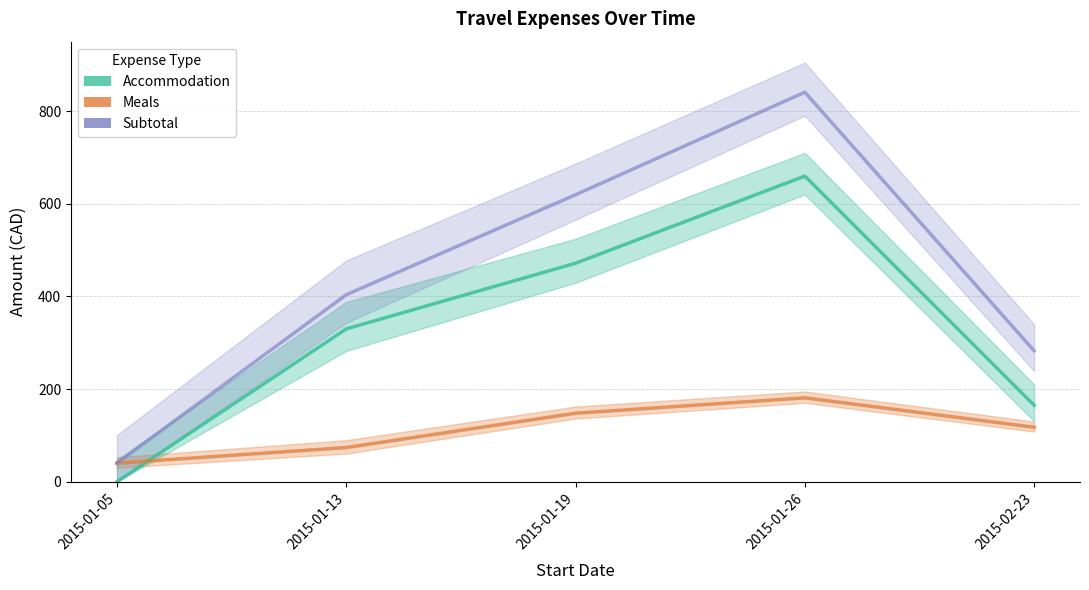

Reading left to right, transcribe all the data shown in this chart.

Accommodation: 2015-01-05=0.0	2015-01-13=329.9	2015-01-19=471.7	2015-01-26=659.9	2015-02-23=165.0
Meals: 2015-01-05=40.1	2015-01-13=73.8	2015-01-19=147.8	2015-01-26=181.1	2015-02-23=117.6
Subtotal: 2015-01-05=40.1	2015-01-13=403.7	2015-01-19=619.6	2015-01-26=840.9	2015-02-23=282.6